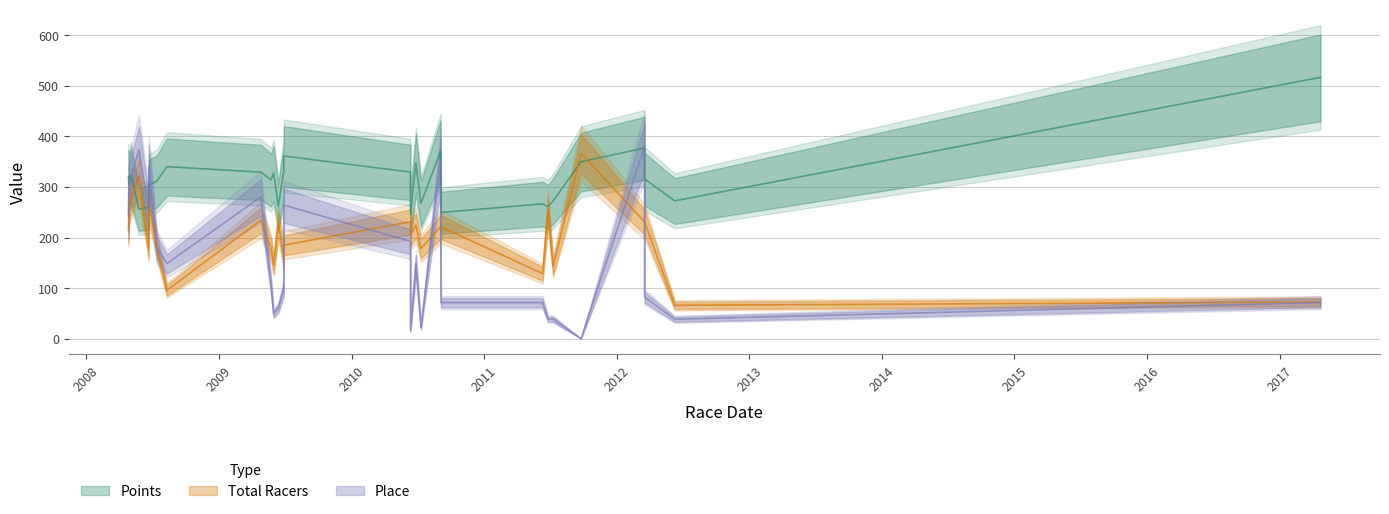

What is the maximum value shown in the chart?

516.5